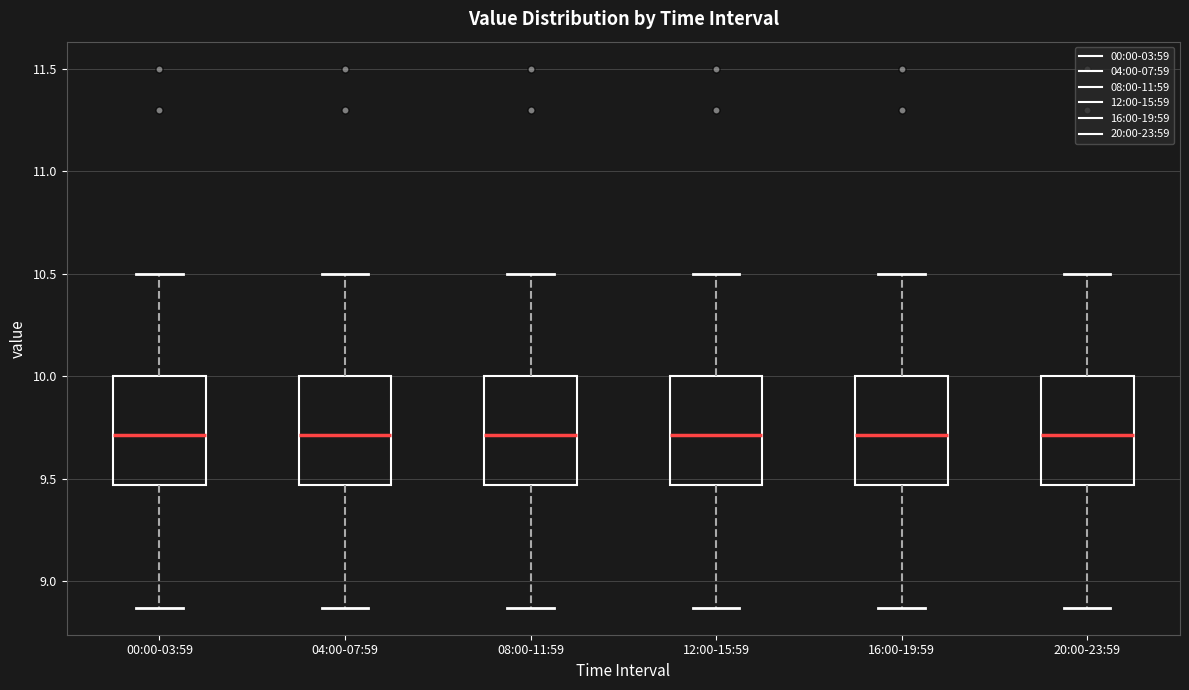

Reading left to right, read every box against the y-axis: the position of its median line, the range the box covers, and the ends of its whiskers. The values are not printed on the chart, so give them approximately, as read against the axis.

00:00-03:59: median 9.70, box 9.45 to 10.00, whiskers 8.85 to 10.50
04:00-07:59: median 9.70, box 9.45 to 10.00, whiskers 8.85 to 10.50
08:00-11:59: median 9.70, box 9.45 to 10.00, whiskers 8.85 to 10.50
12:00-15:59: median 9.70, box 9.45 to 10.00, whiskers 8.85 to 10.50
16:00-19:59: median 9.70, box 9.45 to 10.00, whiskers 8.85 to 10.50
20:00-23:59: median 9.70, box 9.45 to 10.00, whiskers 8.85 to 10.50